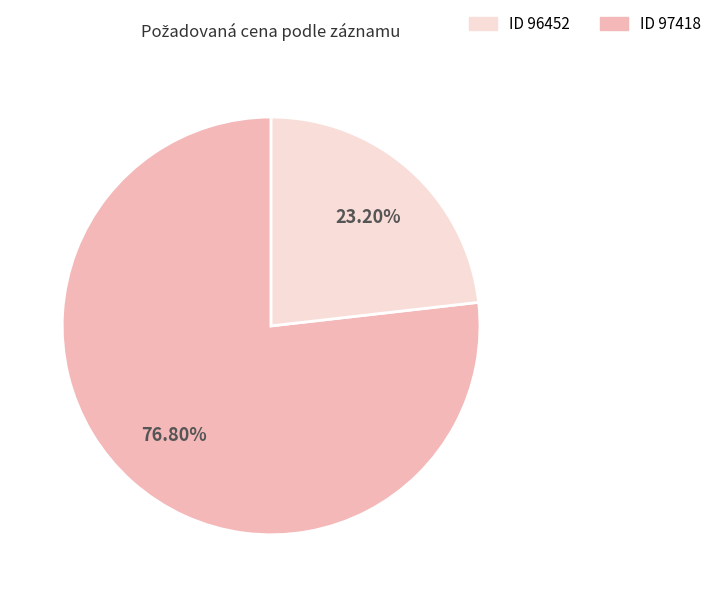

Is there any slice that represents more than half of the pie?

Yes